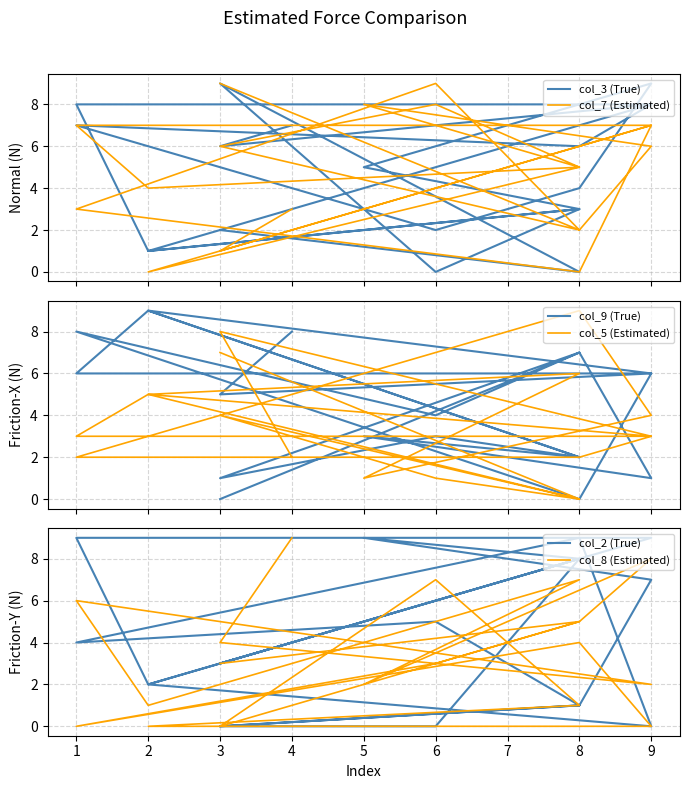

How many interior local valleys does the col_7 (Estimated) series have?

6